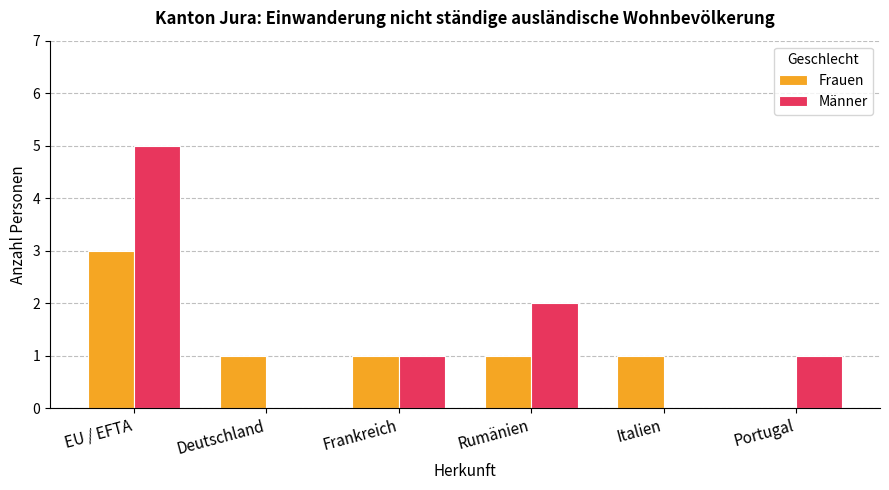

Which series has the largest range (max minus min)?

Männer